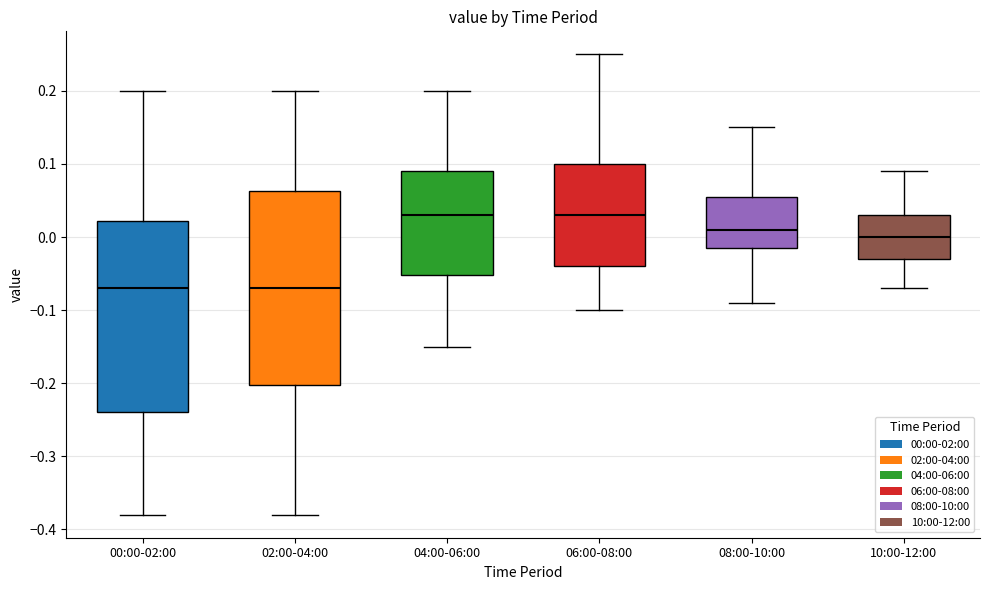

Where is the upper edge of the box for 06:00-08:00 on the y-axis? The values are not printed on the chart, so give them approximately, as read against the axis.

0.10